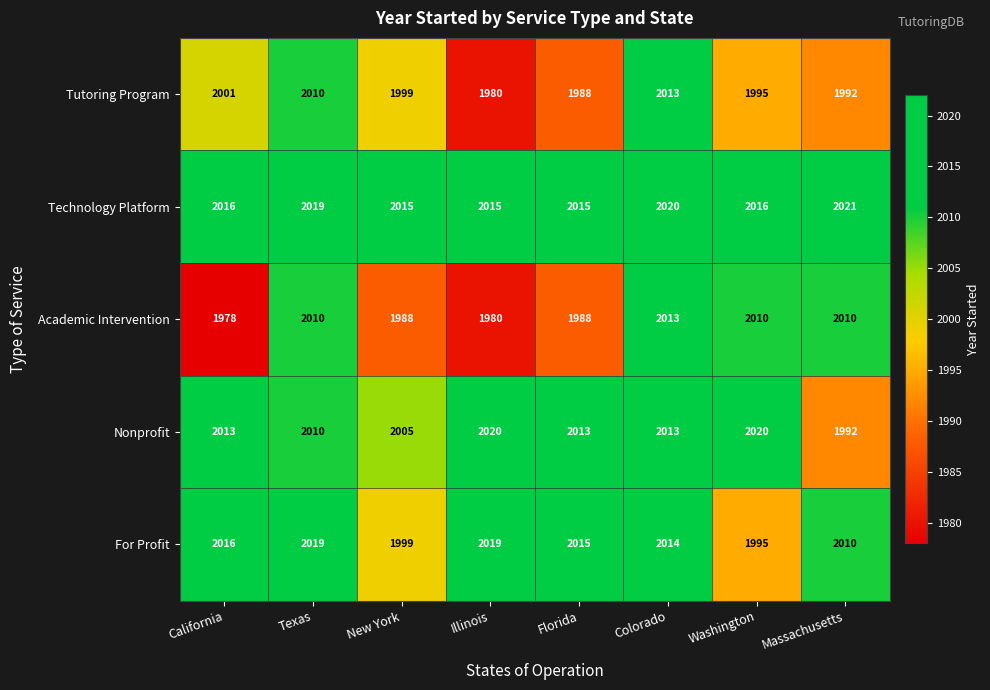

What is the greatest value displayed?

2021